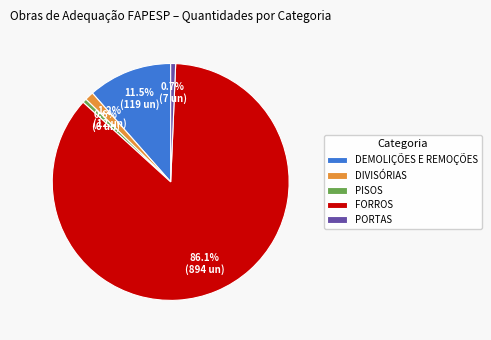

What is the ratio of the value at PISOS to the value at DIVISÓRIAS?

0.5